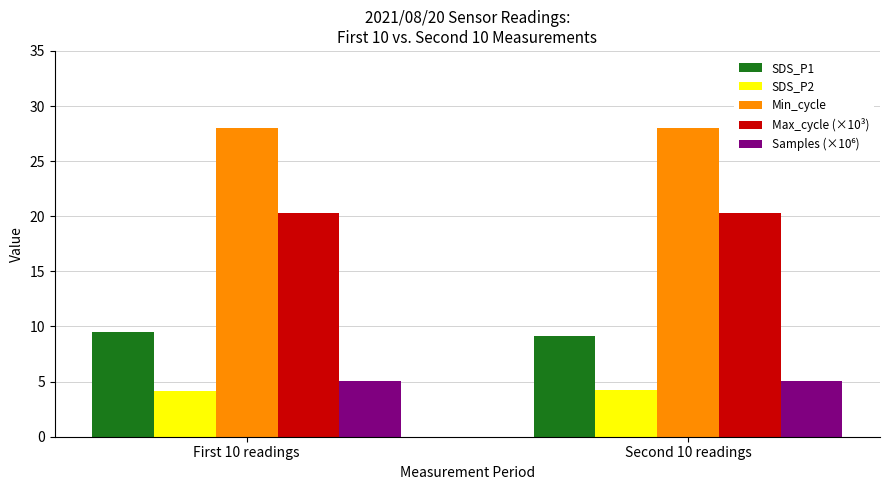

What value does the Max_cycle (×10³) series have at Second 10 readings?

20.3